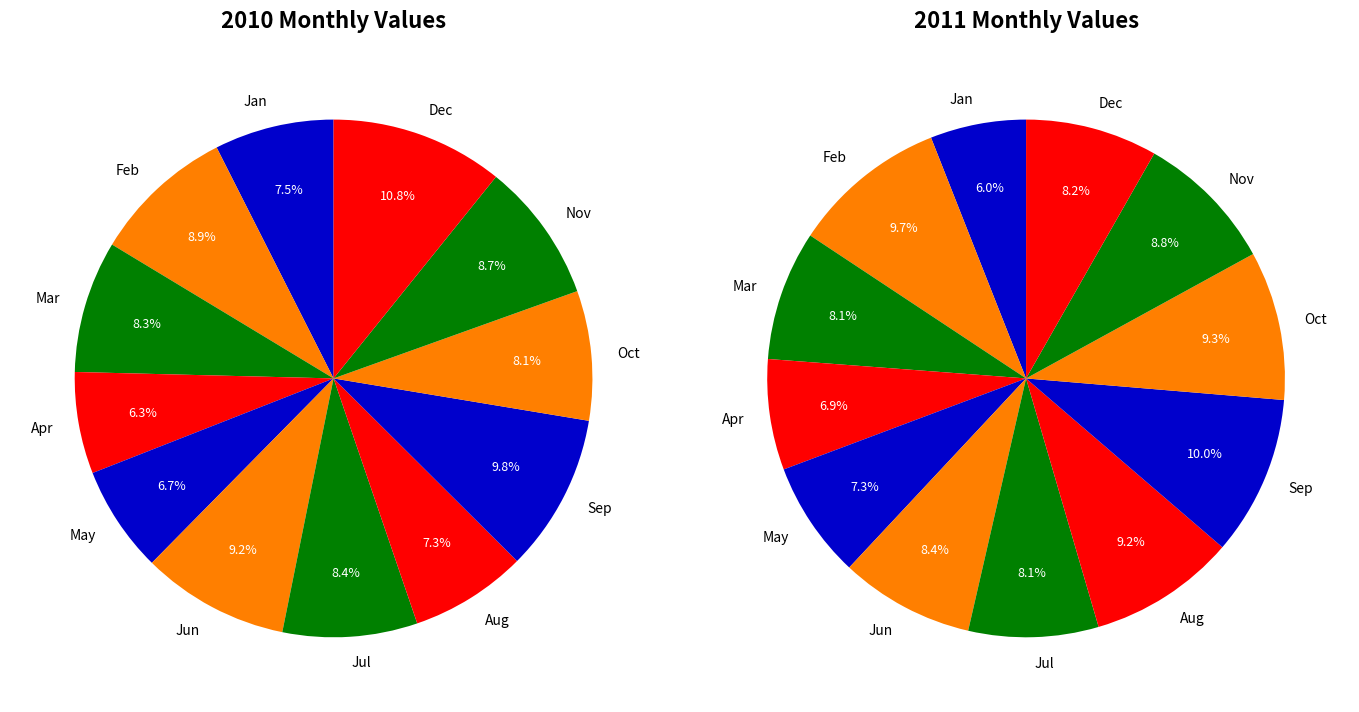

Combined, do Oct and Jun account for over 50%?

No